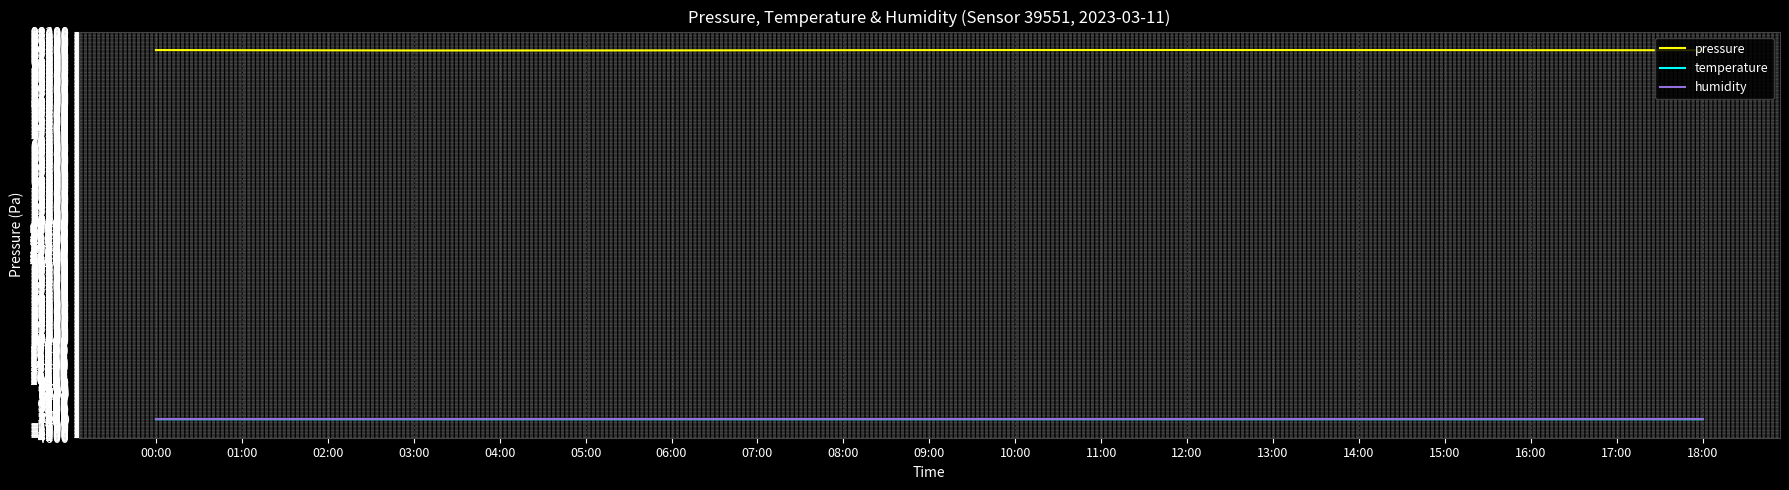

True or false: temperature and pressure intersect in this chart.

False